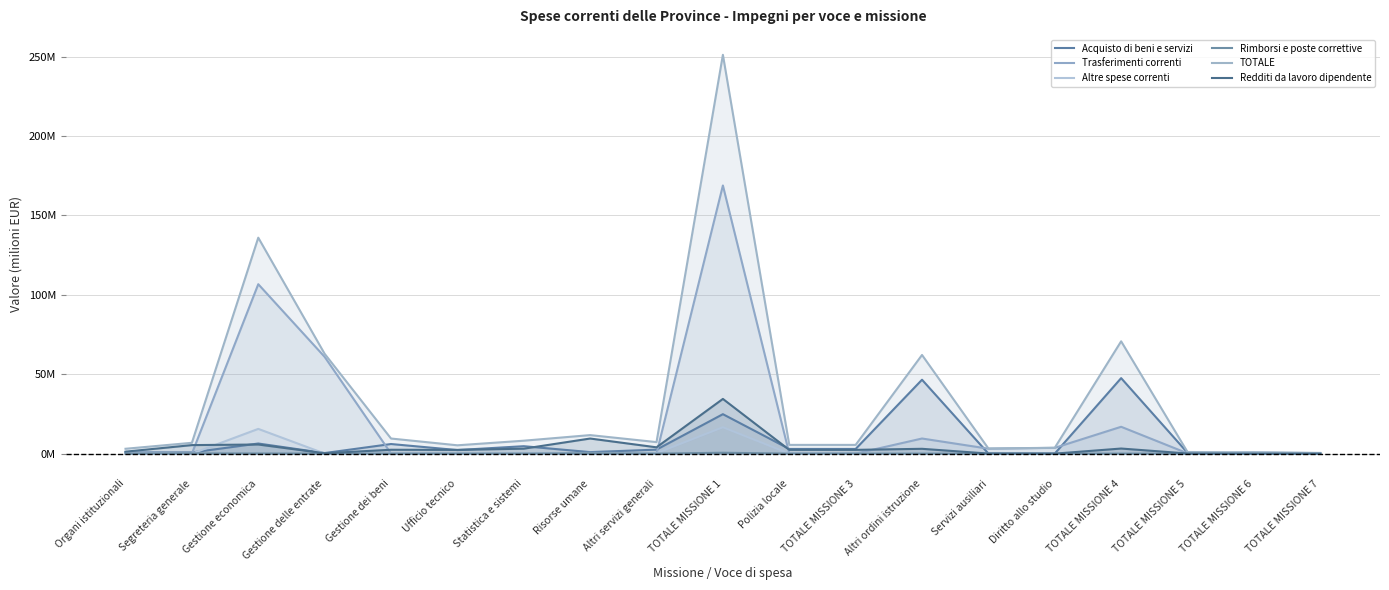

List the labels in order of Trasferimenti correnti value, largest first.

TOTALE MISSIONE 1, Gestione economica, Gestione delle entrate, TOTALE MISSIONE 4, Altri ordini istruzione, Diritto allo studio, Servizi ausiliari, Organi istituzionali, TOTALE MISSIONE 6, TOTALE MISSIONE 7, TOTALE MISSIONE 5, Altri servizi generali, Gestione dei beni, Segreteria generale, Polizia locale, TOTALE MISSIONE 3, Statistica e sistemi, Risorse umane, Ufficio tecnico